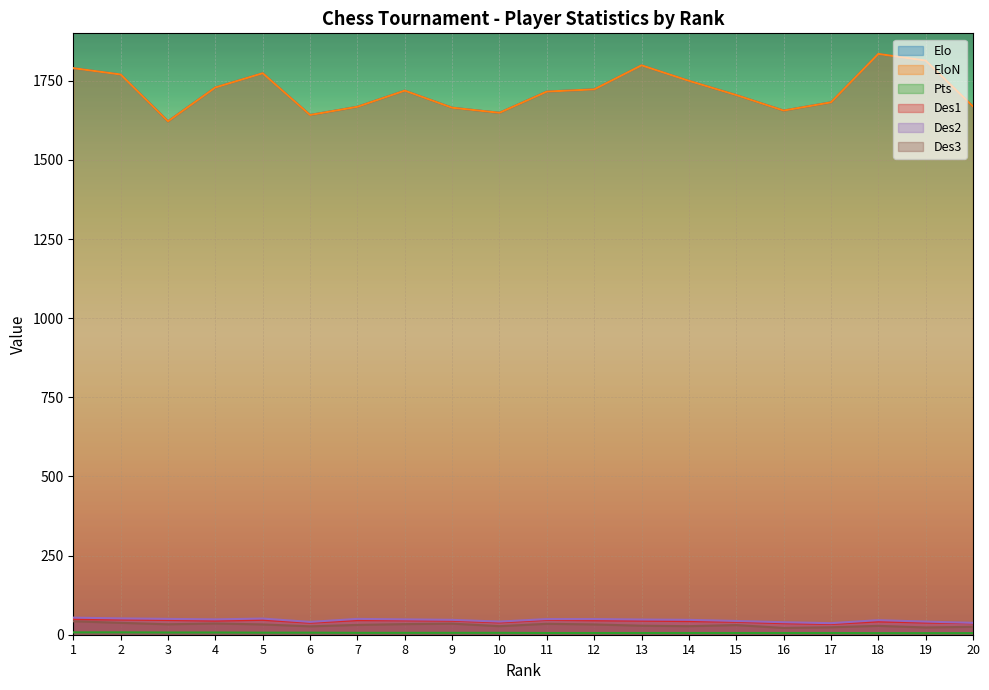

What are all the series names shown in the legend?

Elo, EloN, Pts, Des1, Des2, Des3